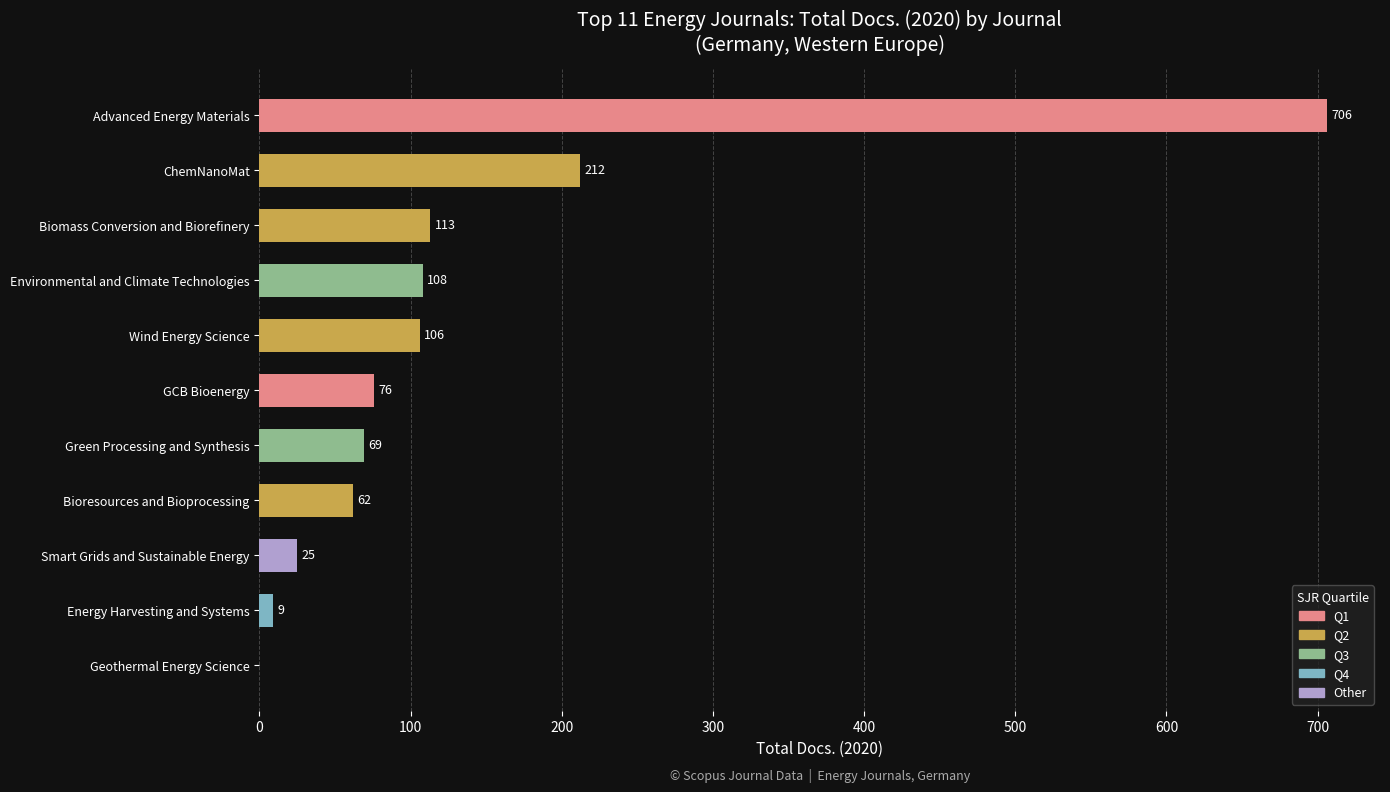

How many distinct data groups are displayed?

1